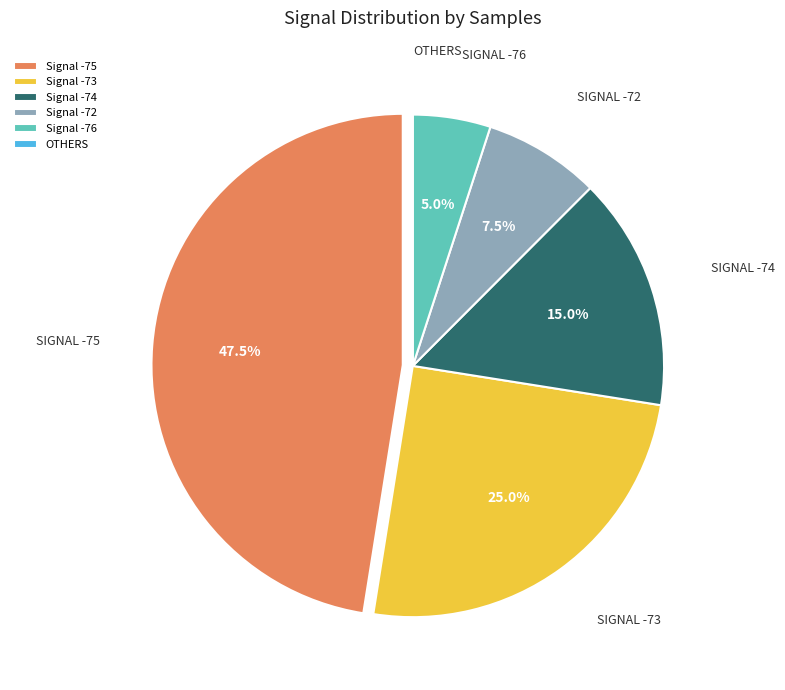

Approximately how many times larger is the value at Signal -75 compared to Signal -73?

1.9